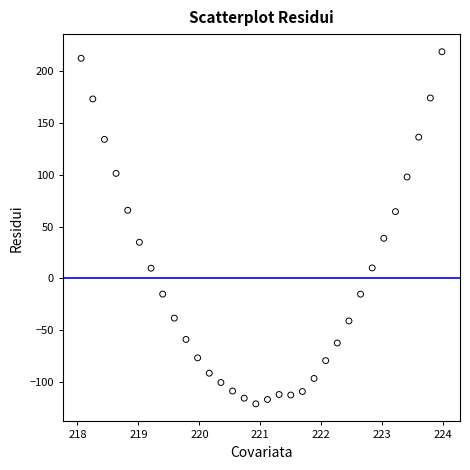

What is the range of X values (max minus min)?

5.9